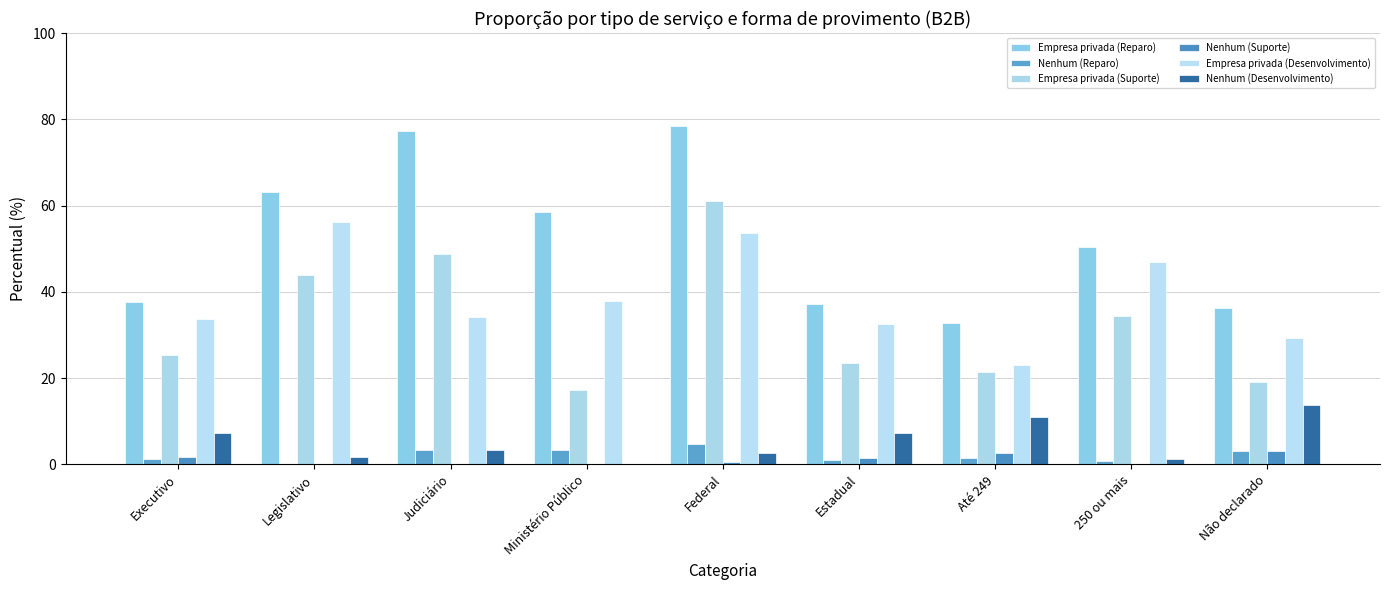

What is the difference between the maximum and minimum values in the Empresa privada (Desenvolvimento) series?

33.0